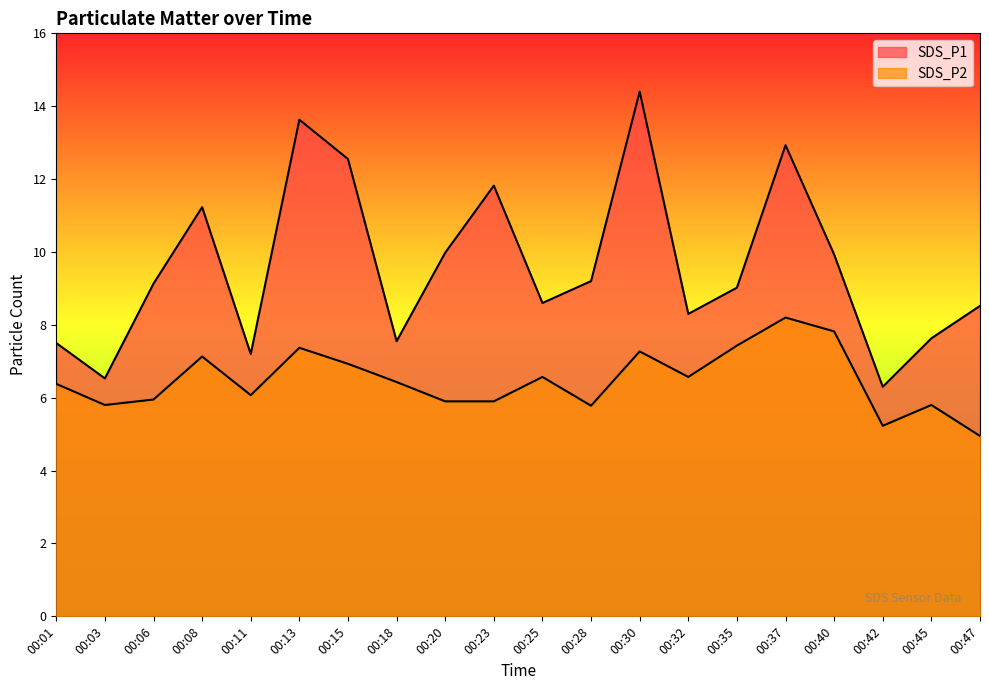

Which category has the highest value in the SDS_P1 series?

00:30